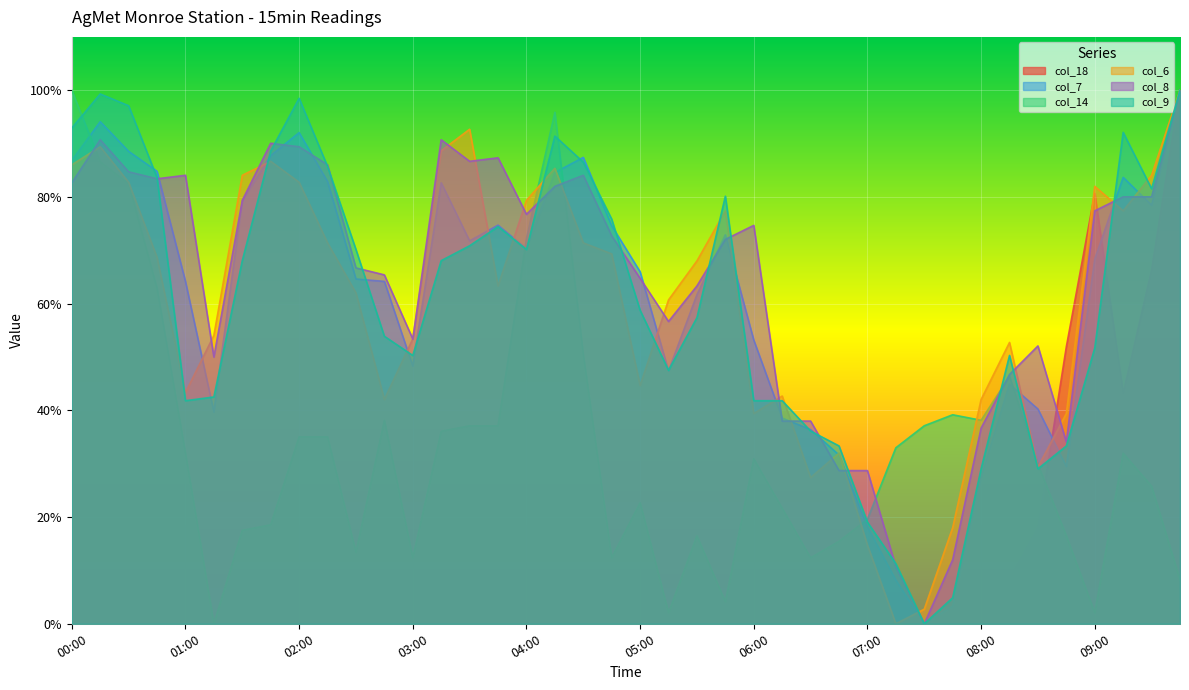

Which series ends up on top after the final intersection of col_18 and col_8?

col_8